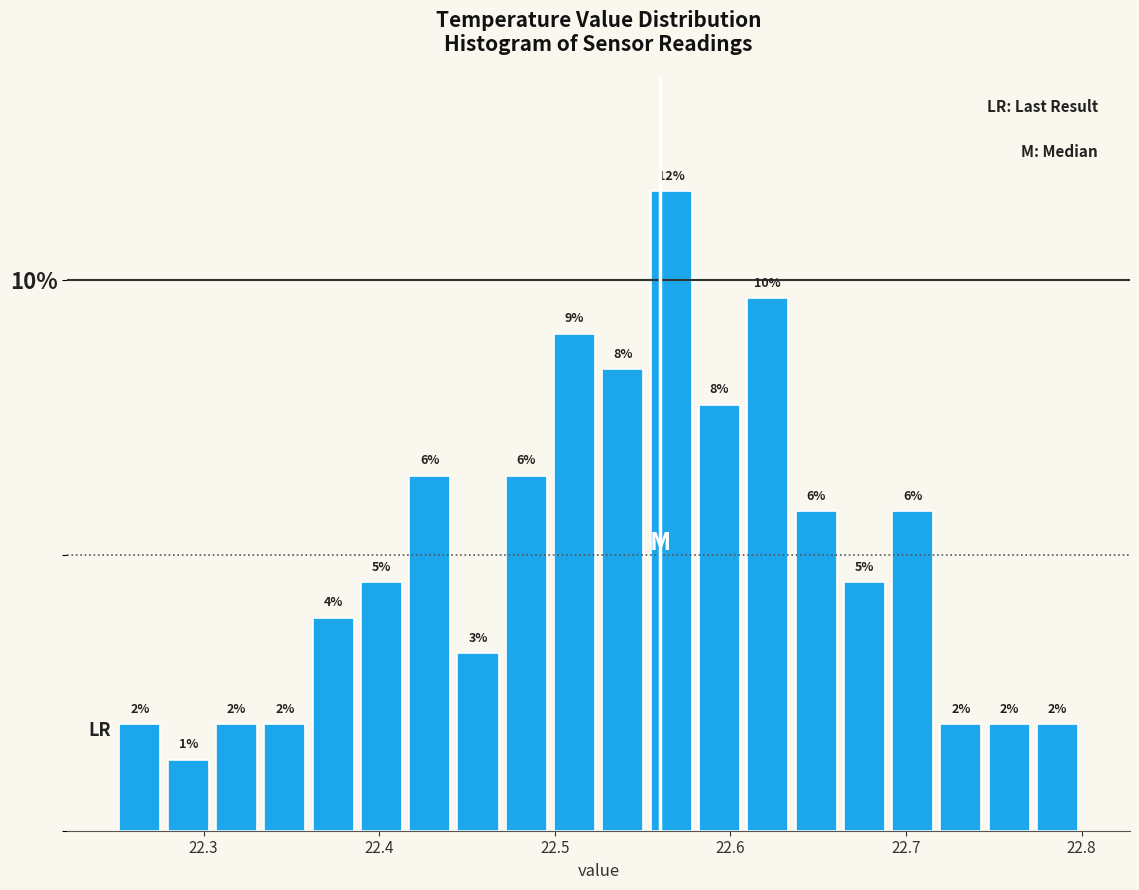

Read against the x-axis, roughly where is the centre of the tallest bar?

22.57